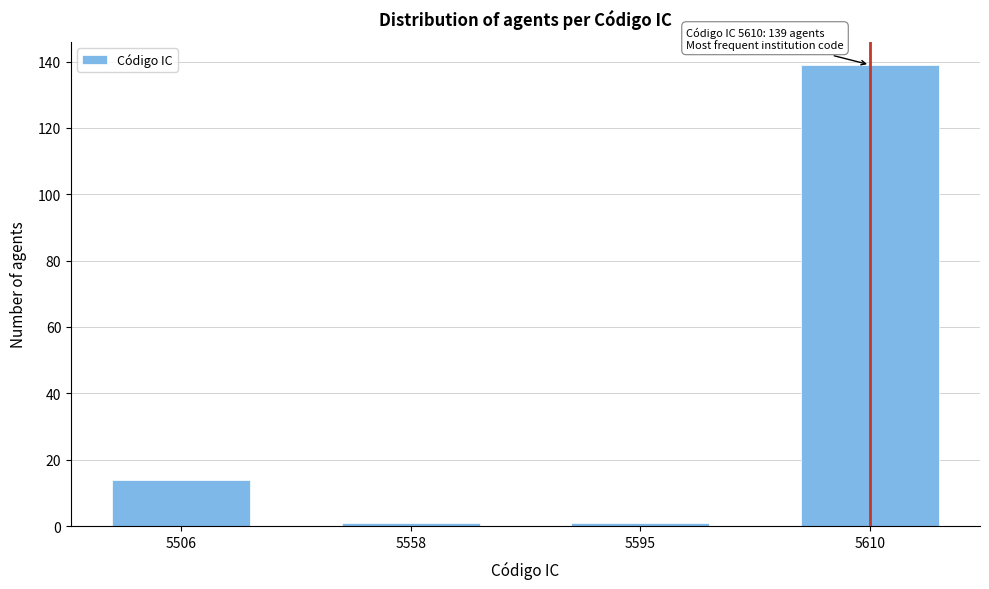

Reading right to left, what are all the values shown in this chart?

139	1	1	14